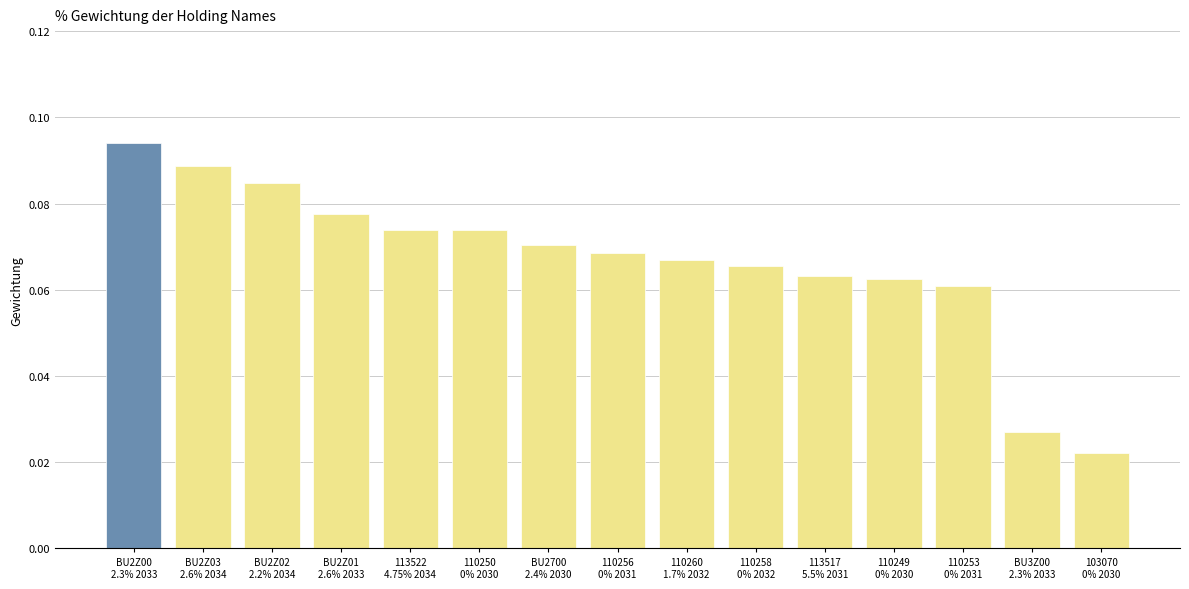

How many values are between 0 and 1?

15